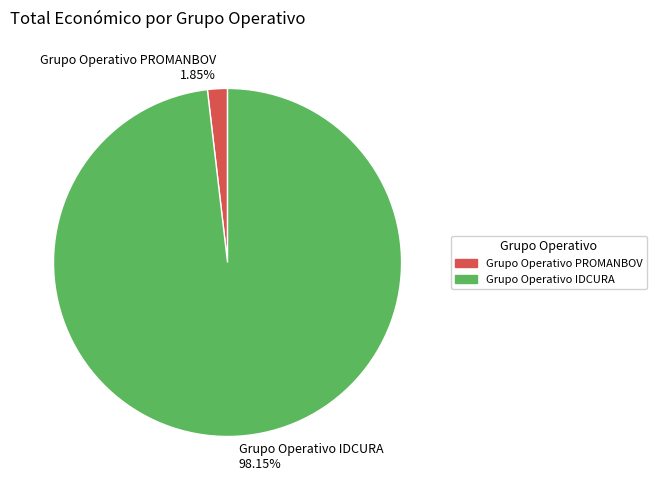

Which category accounts for the majority?

Grupo Operativo IDCURA